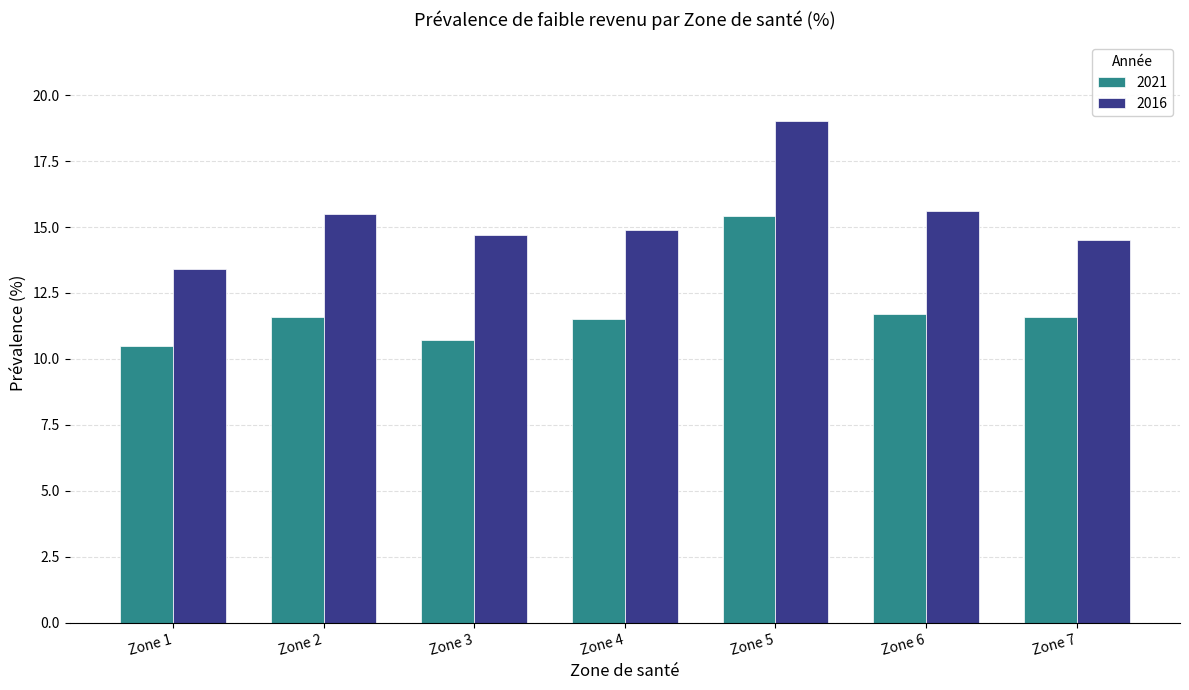

What are all the series names shown in the legend?

2021, 2016